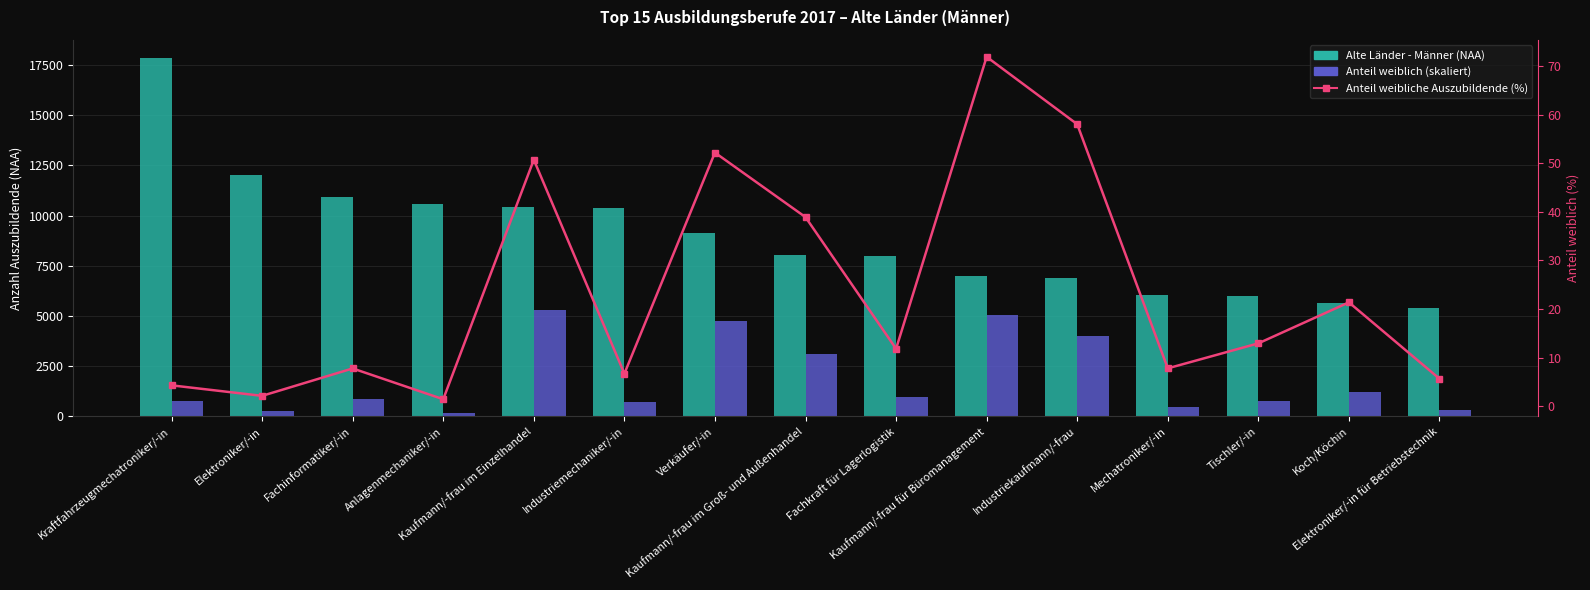

What is the difference between the maximum and minimum values in the Alte Länder - Männer (NAA) series?

12444.0